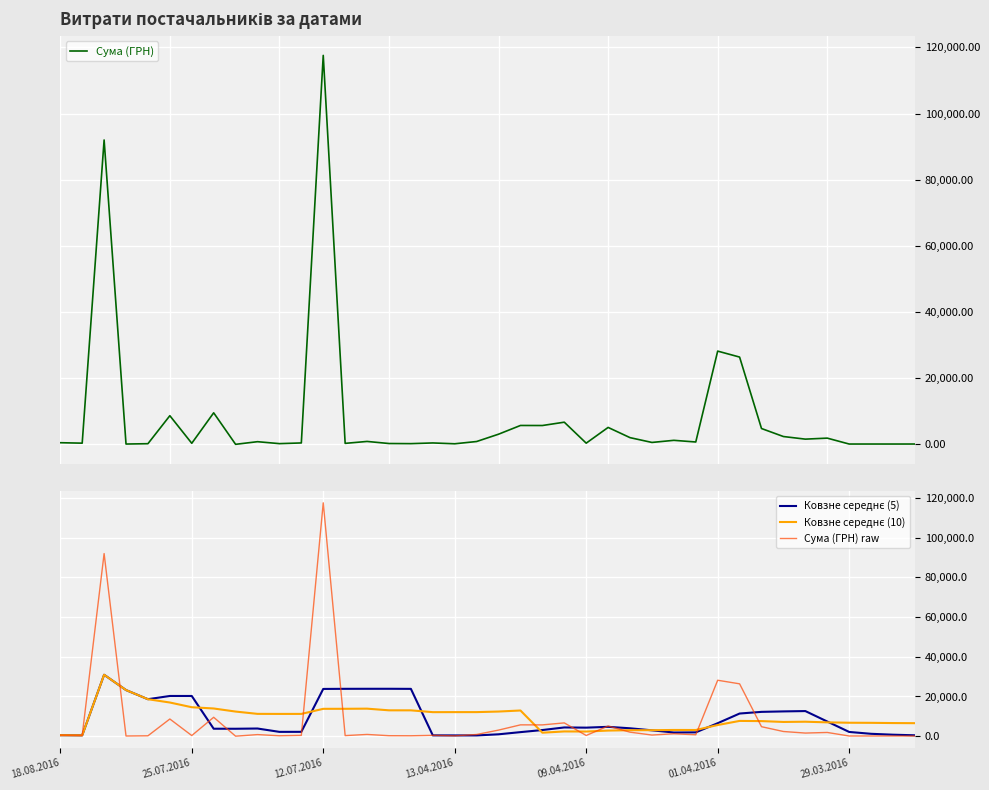

What is the sum of the Сума (ГРН) raw values at 17 and 21?

6135.4